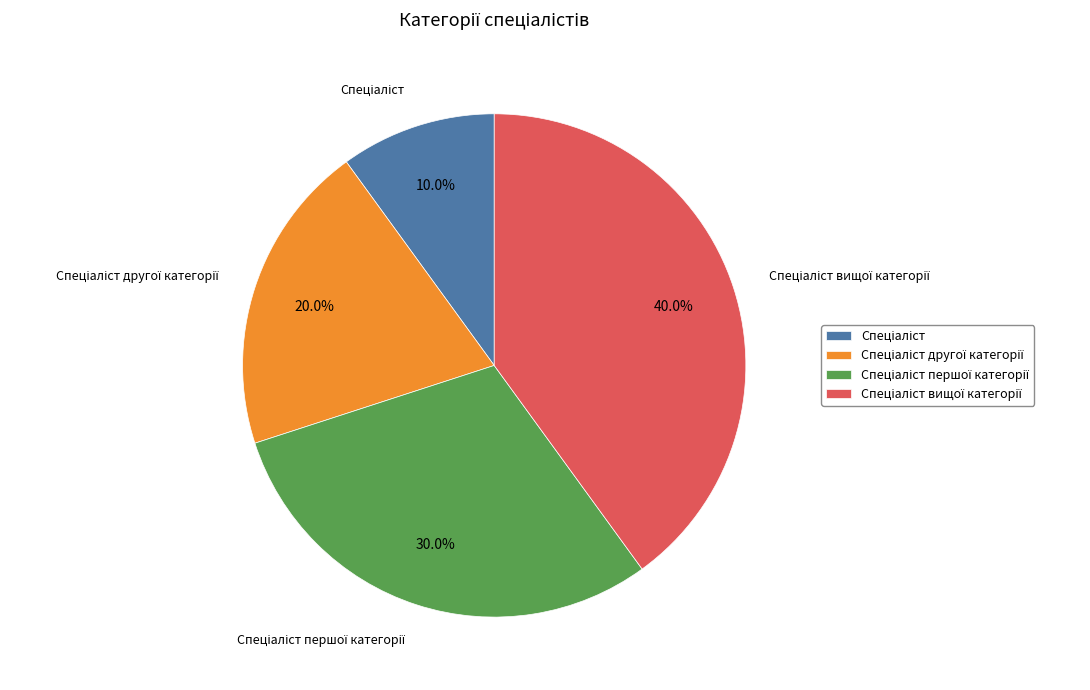

Does any single category account for the majority?

No